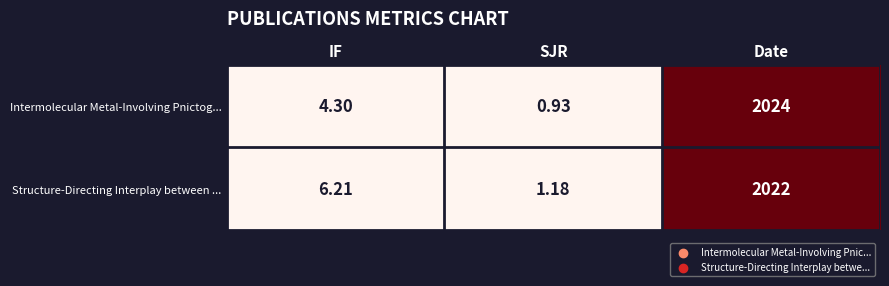

At which label does Intermolecular Metal-Involving Pnictog... reach its minimum?

SJR